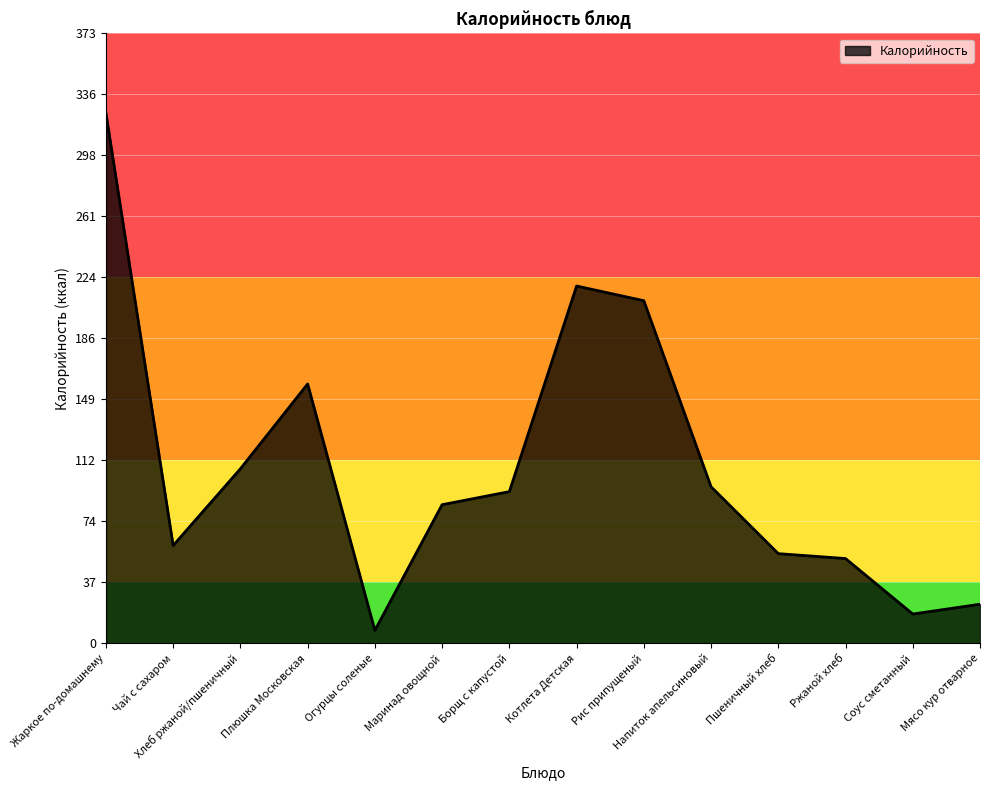

List the labels in order of value, largest first.

Жаркое по-домашнему, Котлета Детская, Рис припущеный, Плюшка Московская, Хлеб ржаной/пшеничный, Напиток апельсиновый, Борщ с капустой, Маринад овощной, Чай с сахаром, Пшеничный хлеб, Ржаной хлеб, Мясо кур отварное, Соус сметанный, Огурцы соленые